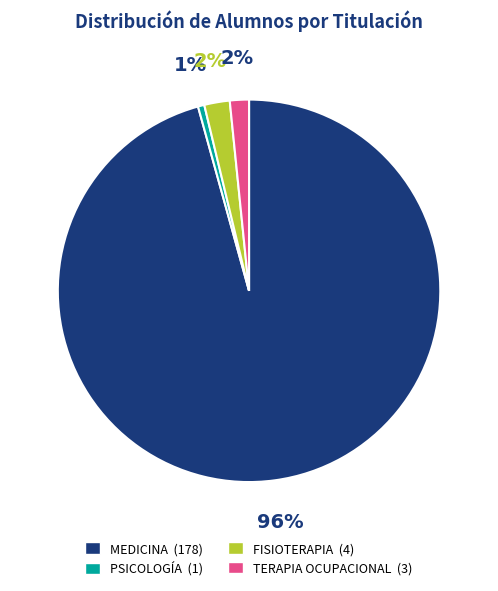

What percentage is the TERAPIA OCUPACIONAL slice, to the nearest percent?

2%